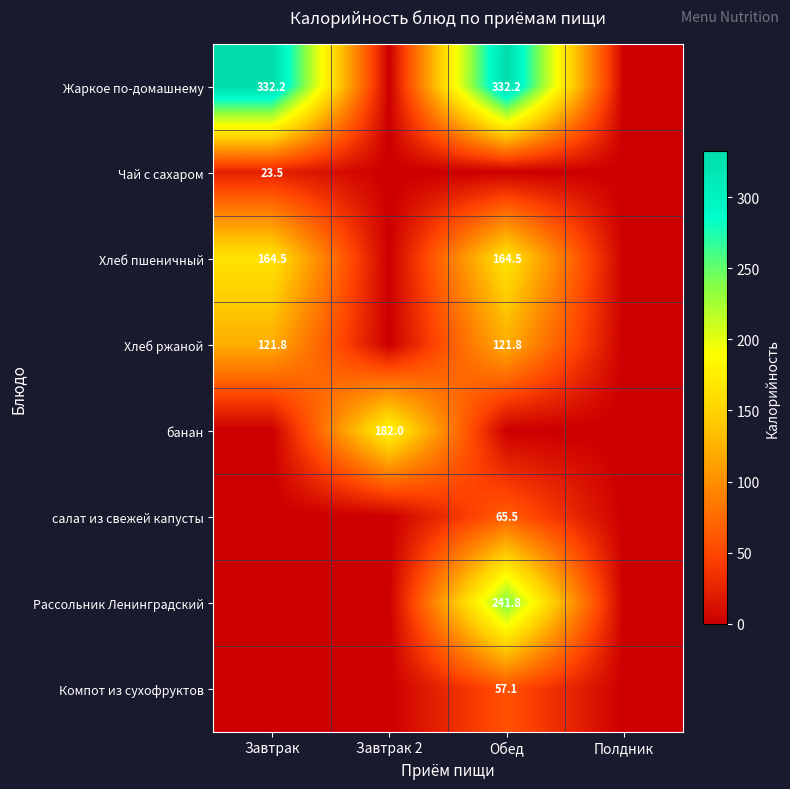

True or false: Хлеб ржаной has a value of 121.8 at Обед.

True